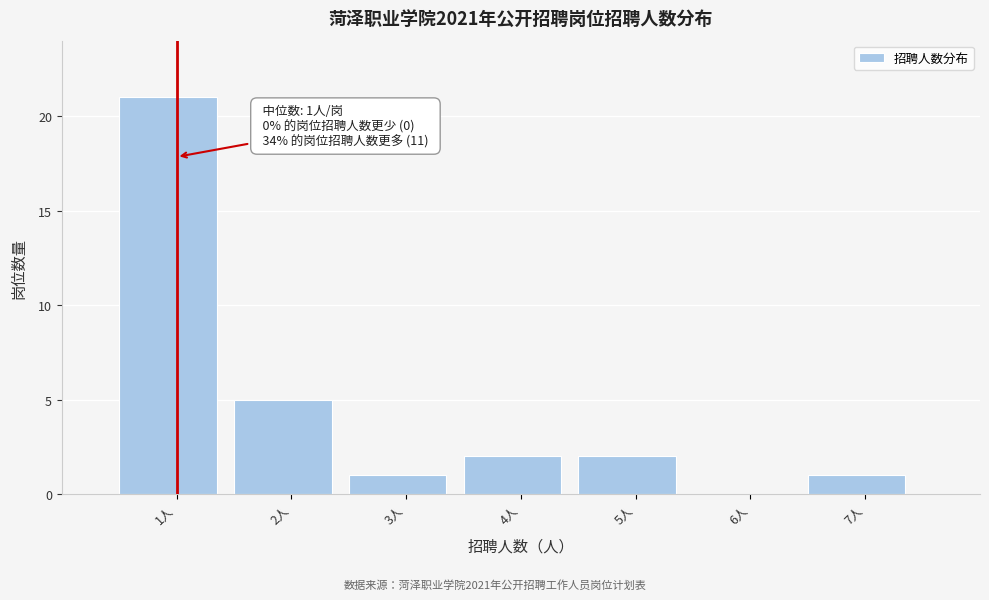

Reading right to left, extract all data points from this chart.

7人=1	6人=0	5人=2	4人=2	3人=1	2人=5	1人=21